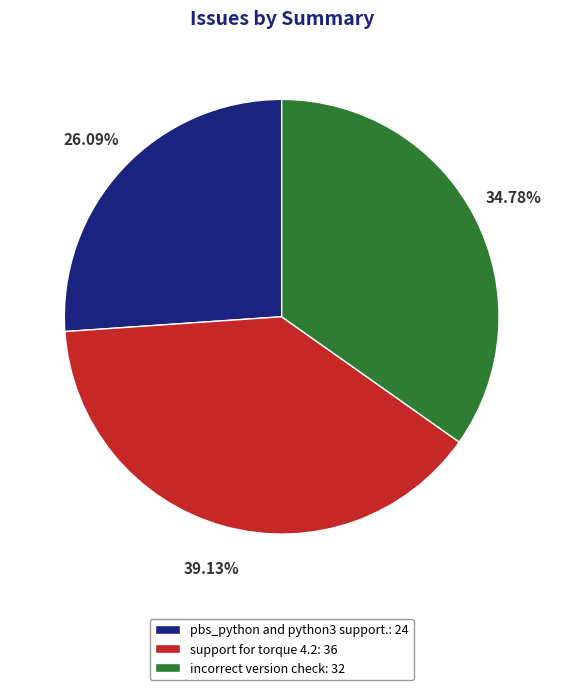

Which has a higher value, incorrect version check or support for torque 4.2?

support for torque 4.2